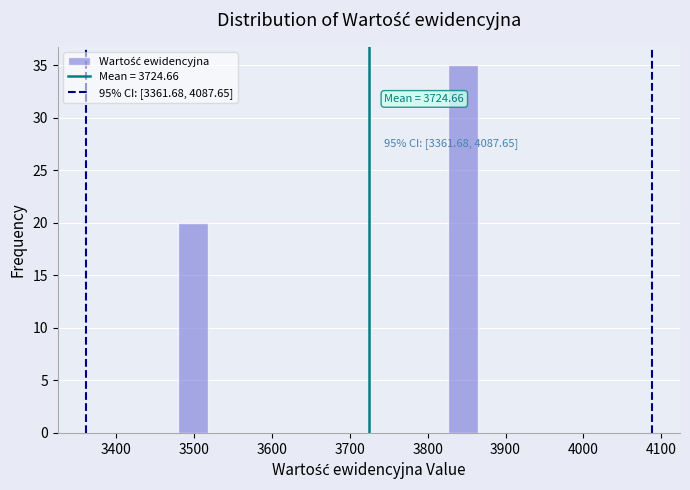

Read against the x-axis, roughly where is the centre of the tallest bar?

3850